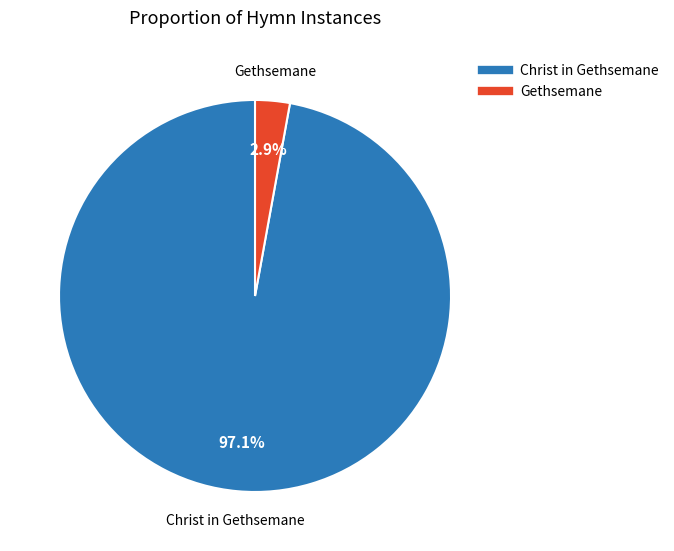

How many slices are in this pie chart?

2